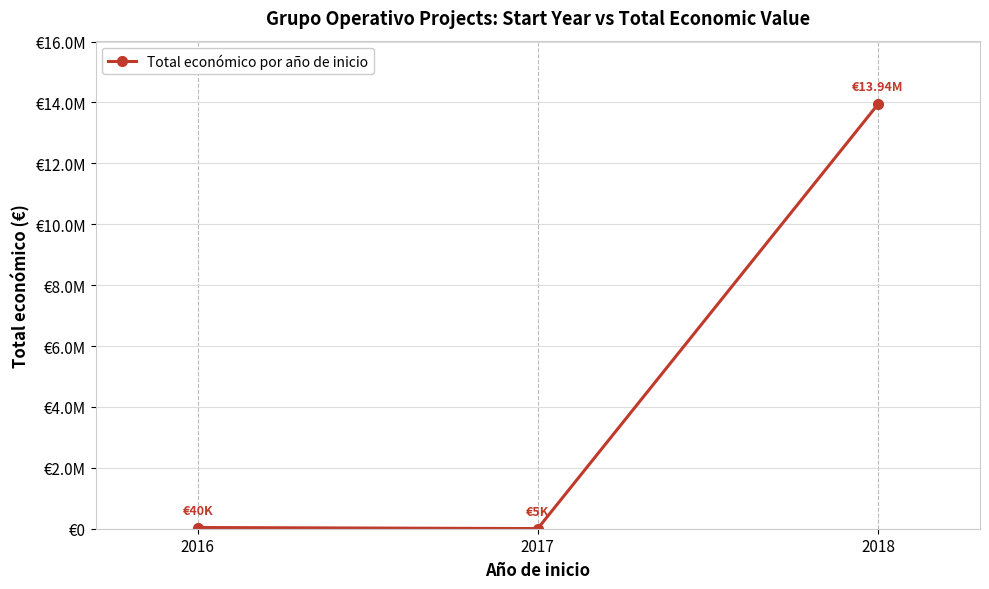

What is the difference between the values at 2017 and 2016?

35259